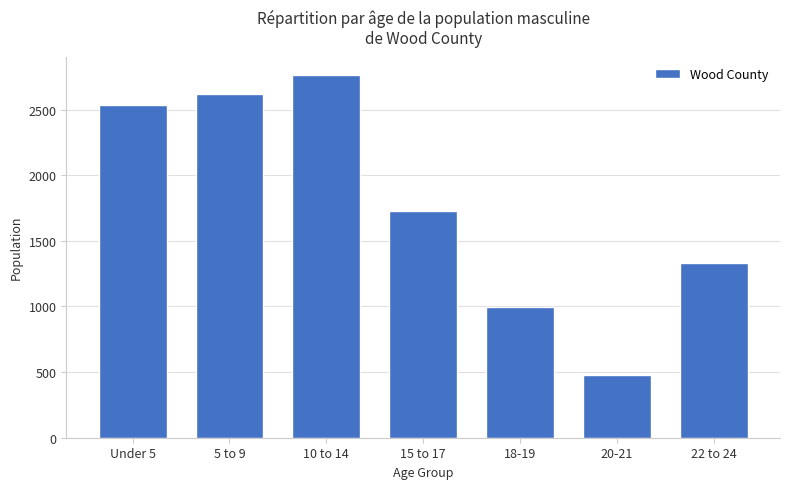

How many bars are there in total?

7